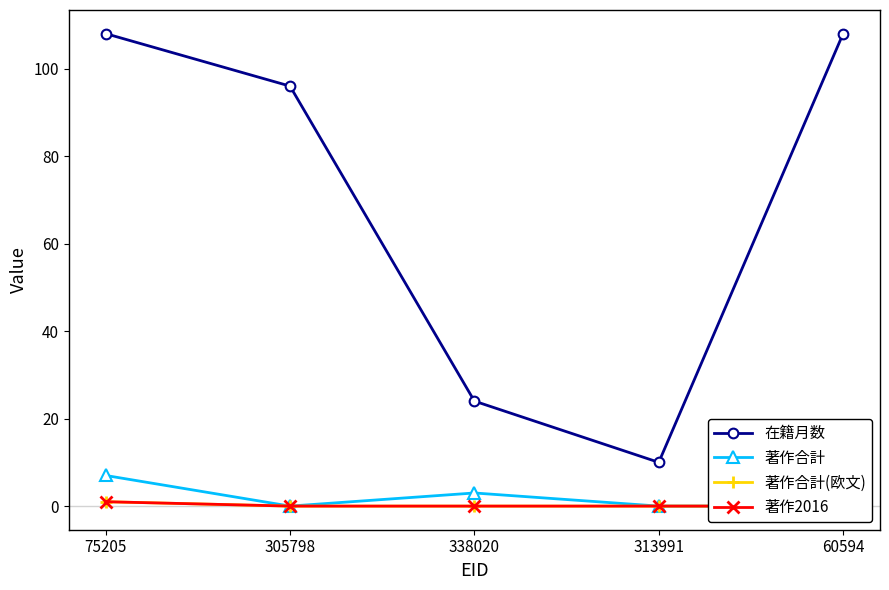

Reading left to right, transcribe all the data shown in this chart.

在籍月数: 108	96	24	10	108
著作合計: 7	0	3	0	0
著作合計(欧文): 1	0	0	0	0
著作2016: 1	0	0	0	0